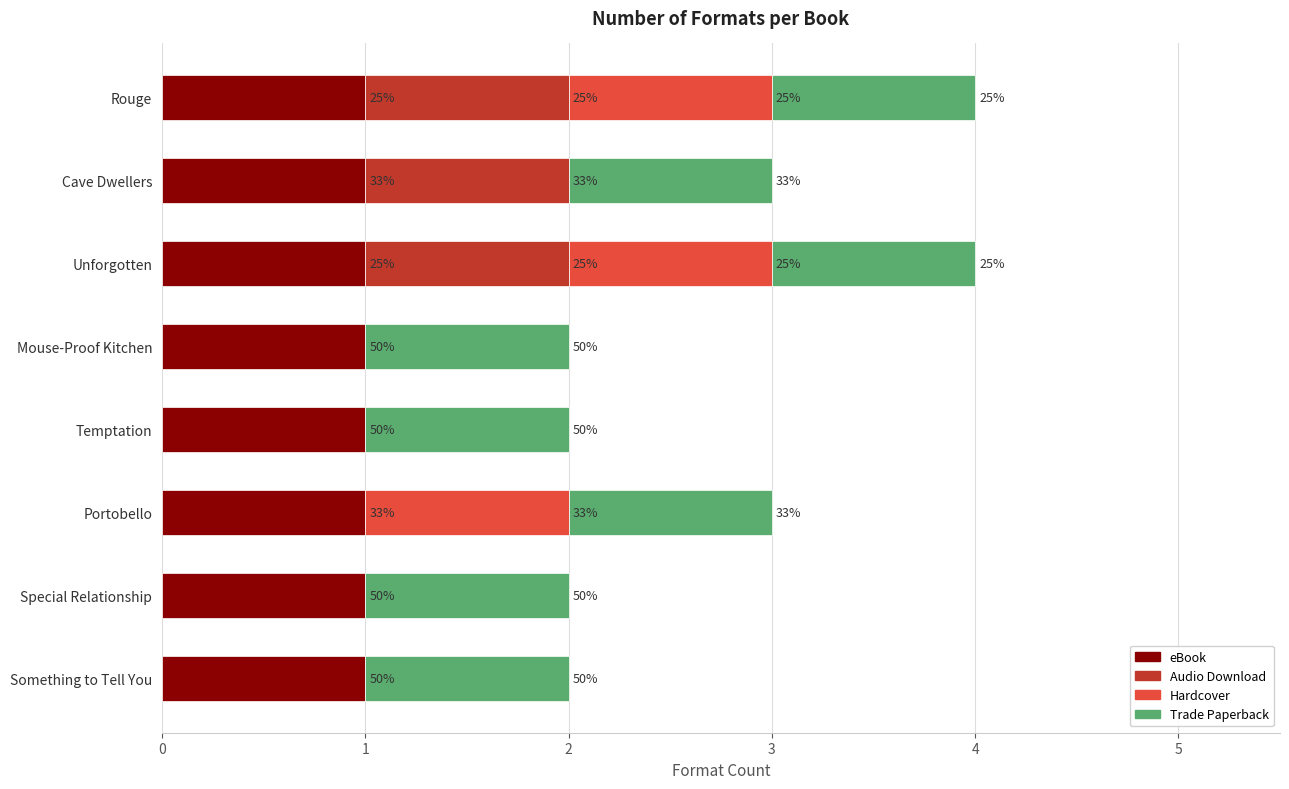

Which series has the largest total across all categories?

eBook